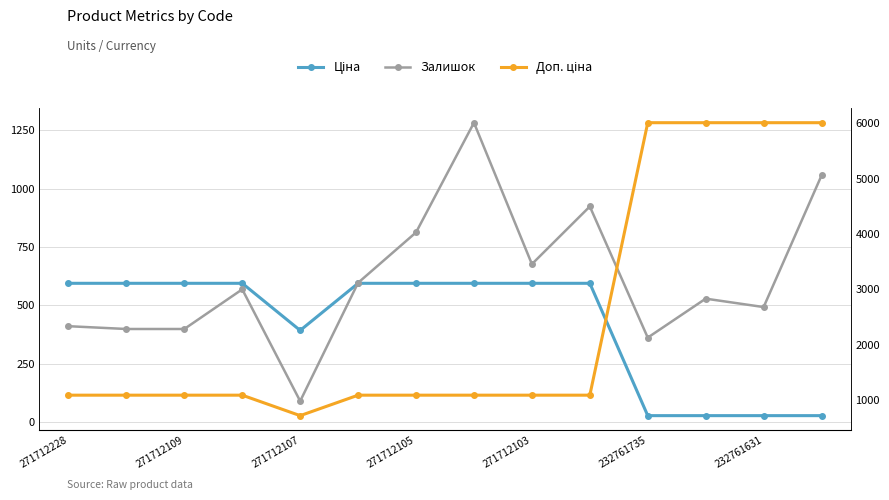

Which has a higher value, 271712105 or 232761631?

271712105